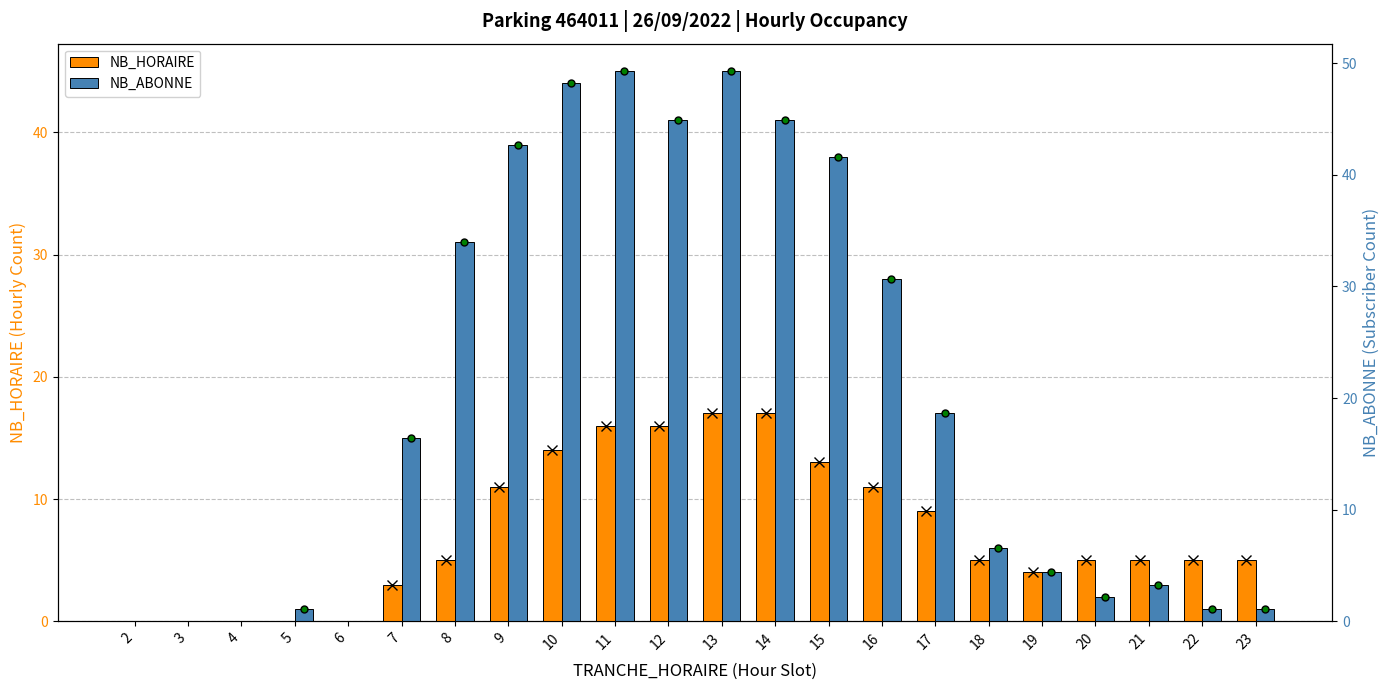

How many groups of bars are there?

22